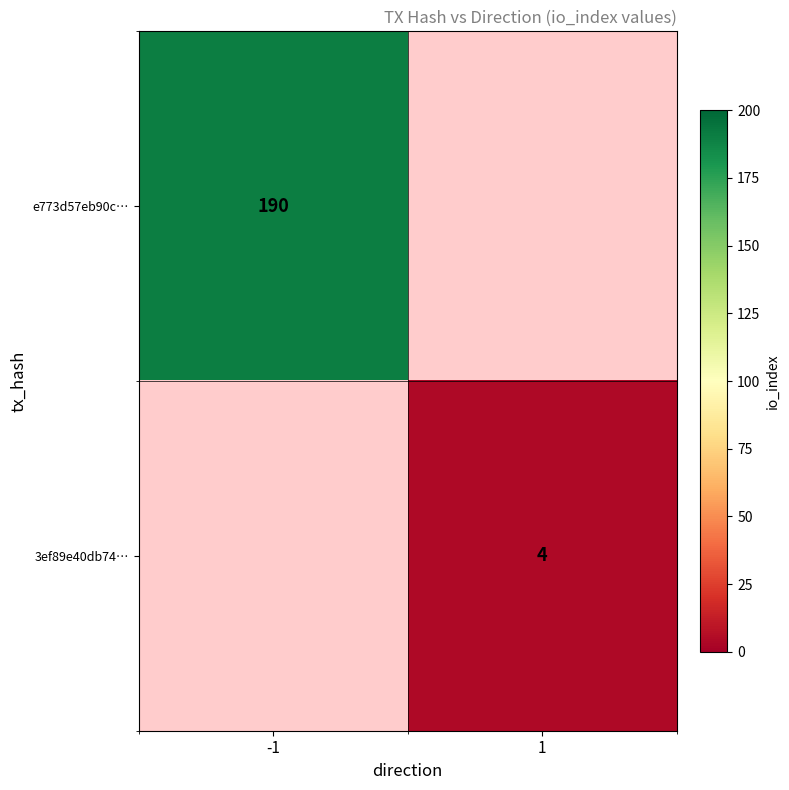

True or false: e773d57eb90c… has a value of 326.3 at -1.

False